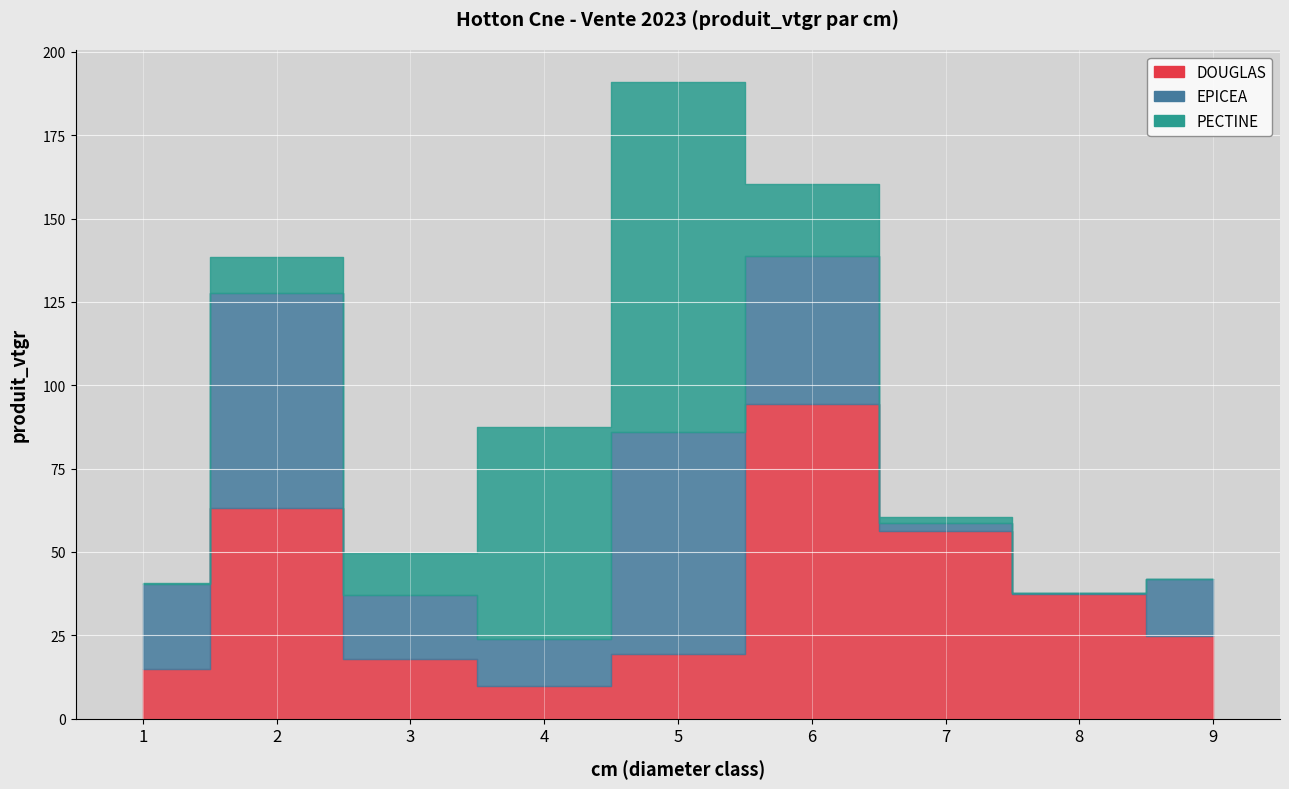

What is the maximum value for PECTINE?

104.9